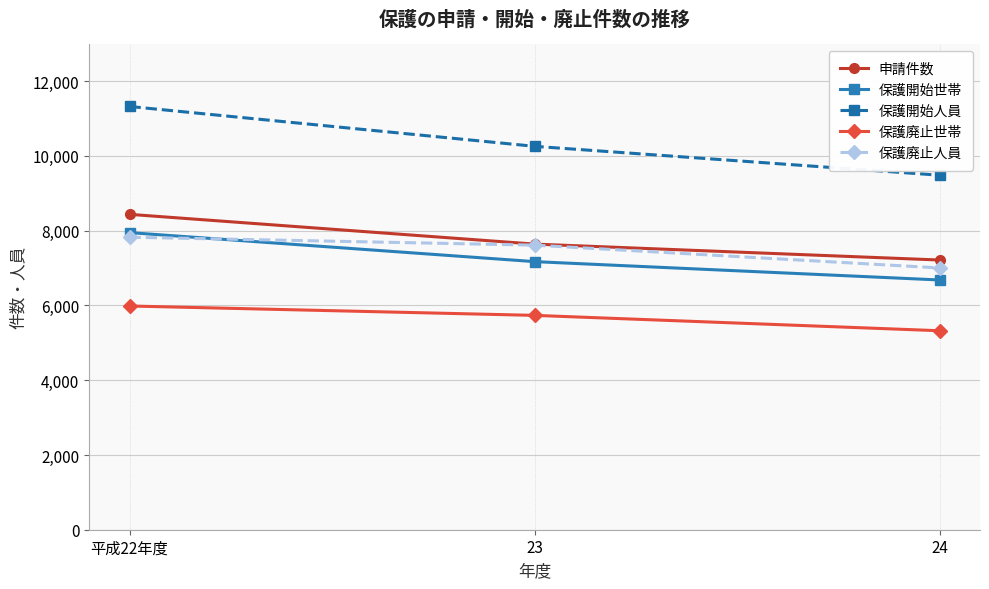

What is the average value of the 申請件数 series?

7765